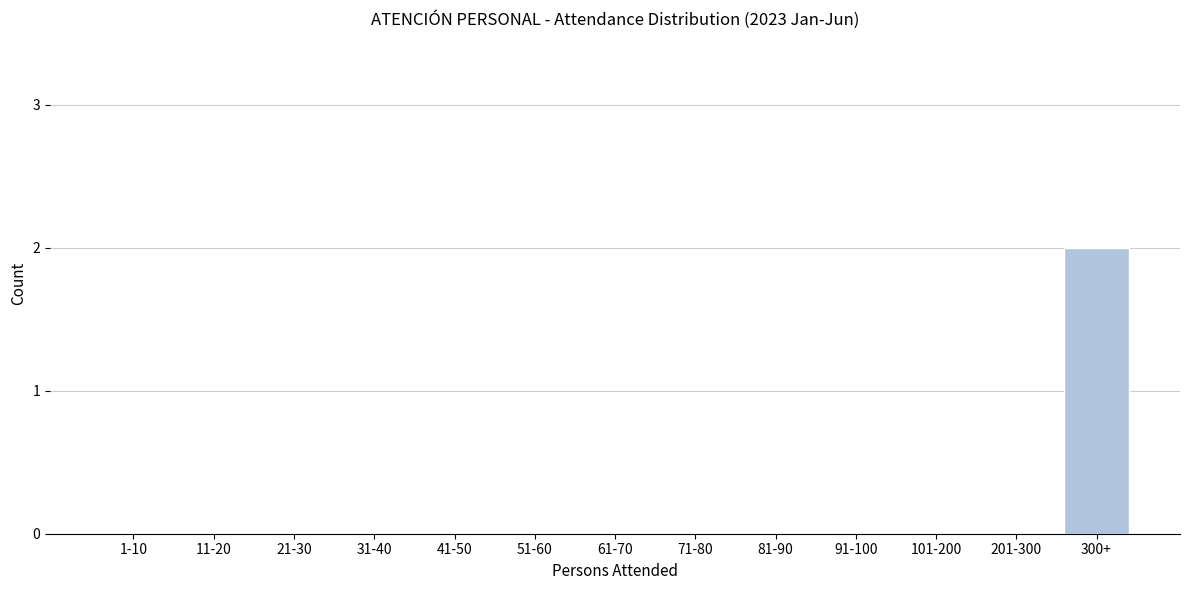

Reading left to right, list all the values displayed in this chart.

1-10=0	11-20=0	21-30=0	31-40=0	41-50=0	51-60=0	61-70=0	71-80=0	81-90=0	91-100=0	101-200=0	201-300=0	300+=2